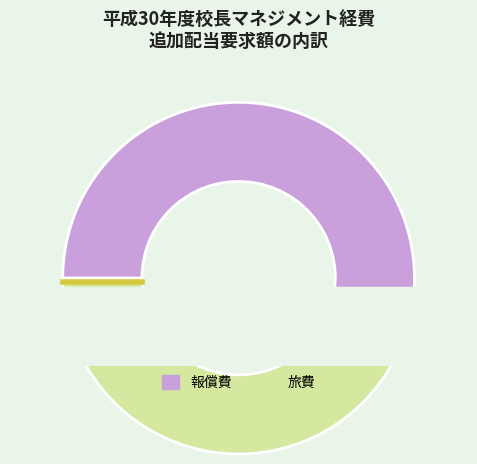

Do 旅費 and 報償費 together represent more than half of the pie?

Yes